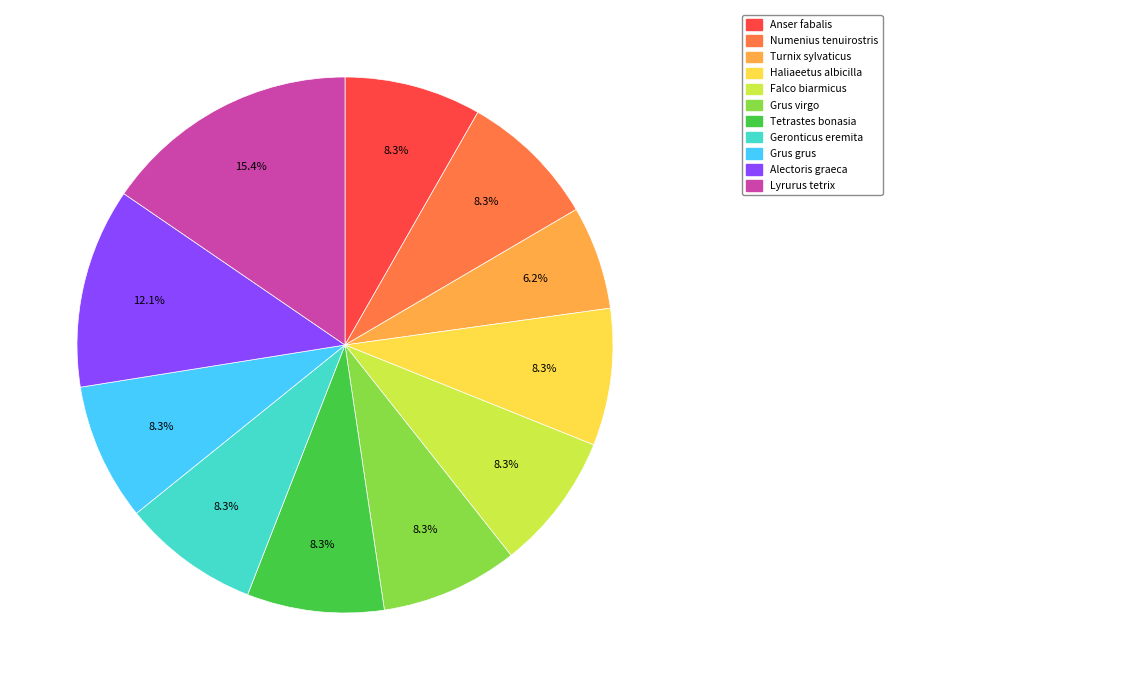

Is there any slice that represents more than half of the pie?

No